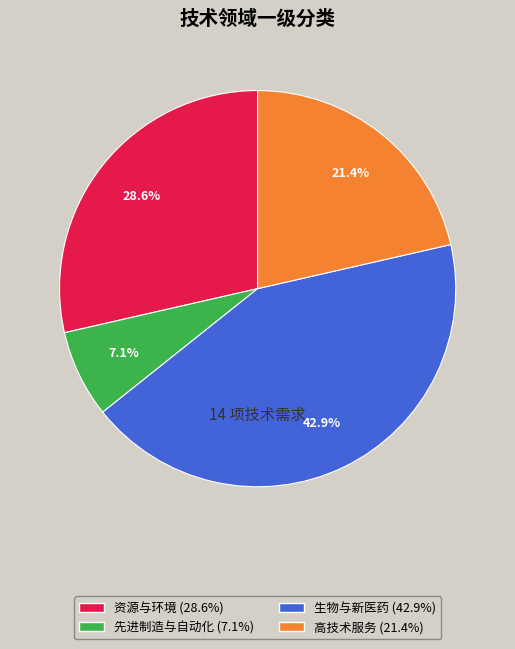

How many segments does this pie chart have?

4